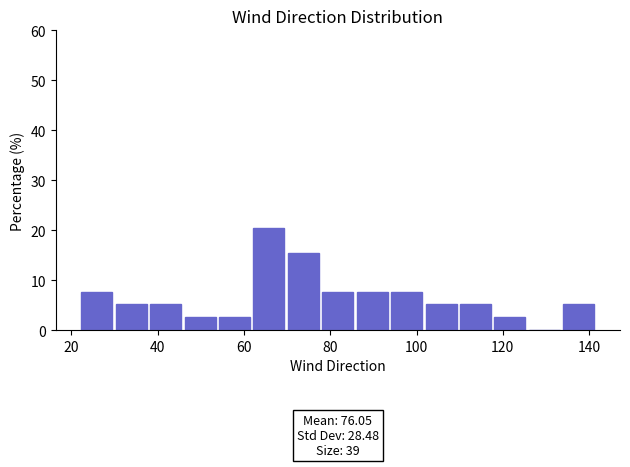

Around what value on the x-axis is the tallest bar? Give the approximate position of its centre, as read against the axis.

66